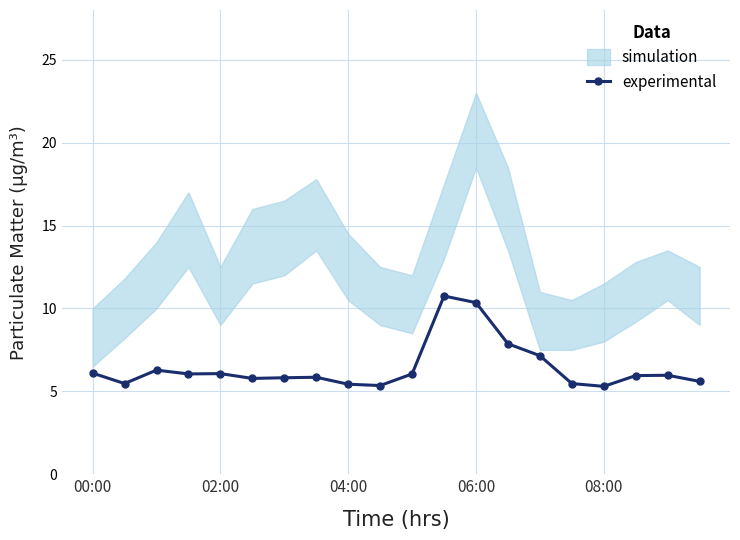

Read the P1 value at 08:00.

9.8